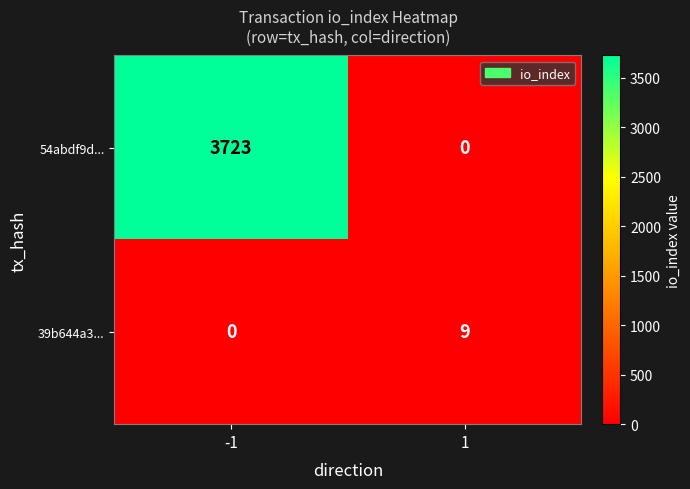

What is the difference between the highest and lowest values at 1?

9